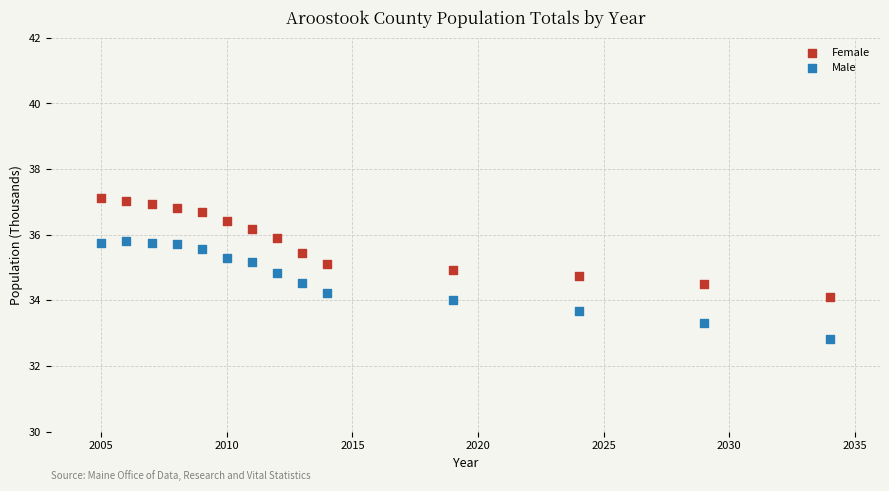

Which series contains the lowest Y value?

Male